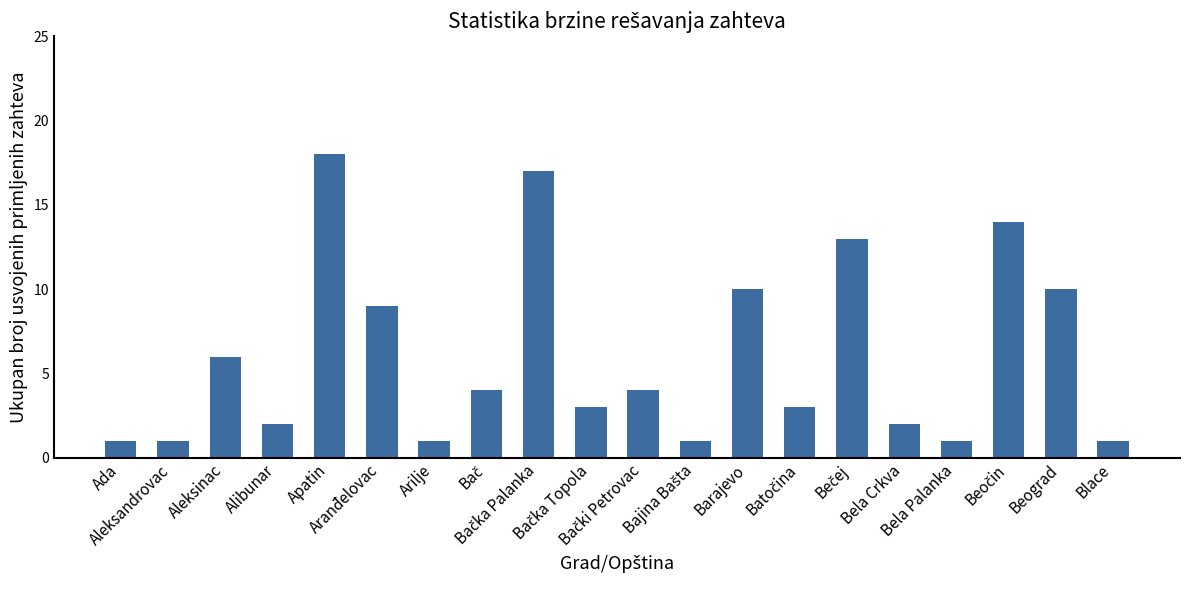

What is the difference between the maximum and minimum values?

17